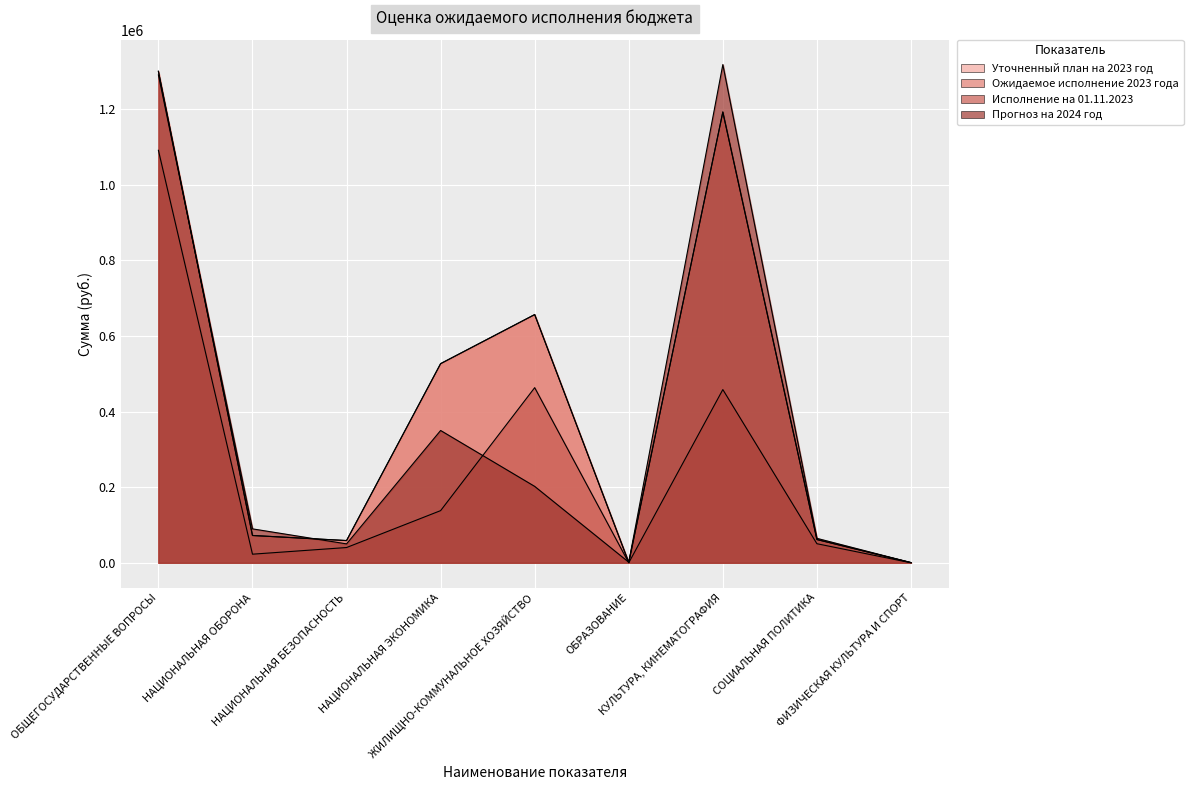

What is the average value of the Ожидаемое исполнение 2023 года series?

429820.8